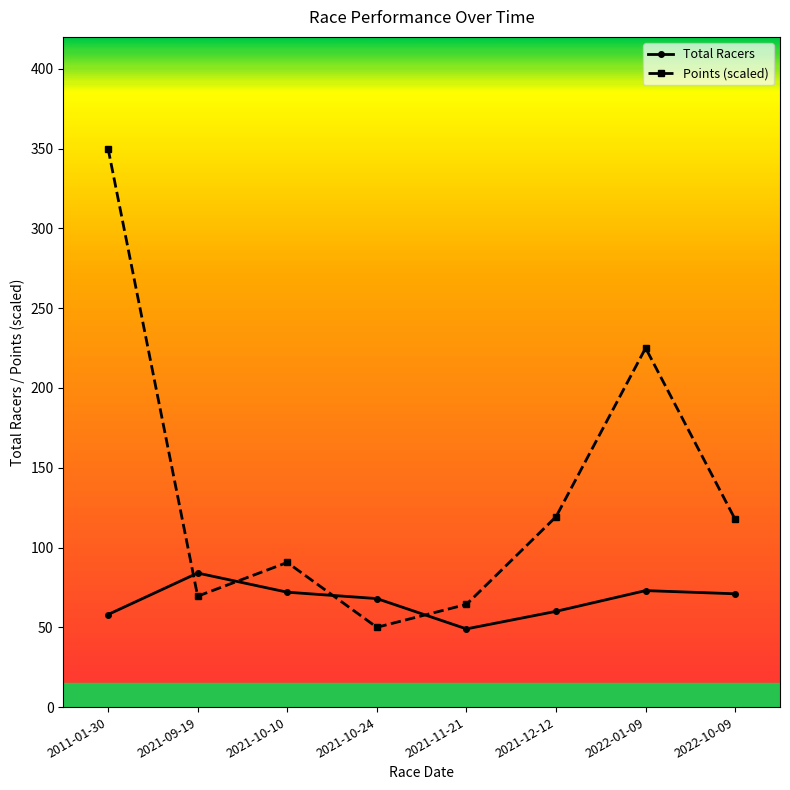

Which series has the largest range (max minus min)?

Points (scaled)